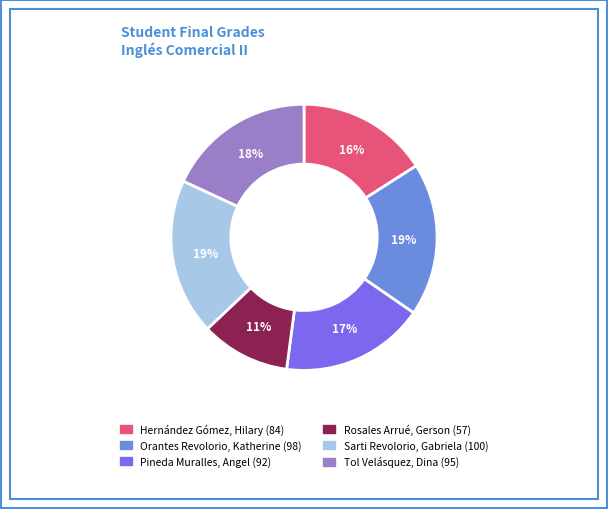

What is the smallest slice in the pie chart?

Rosales Arrué, Gerson